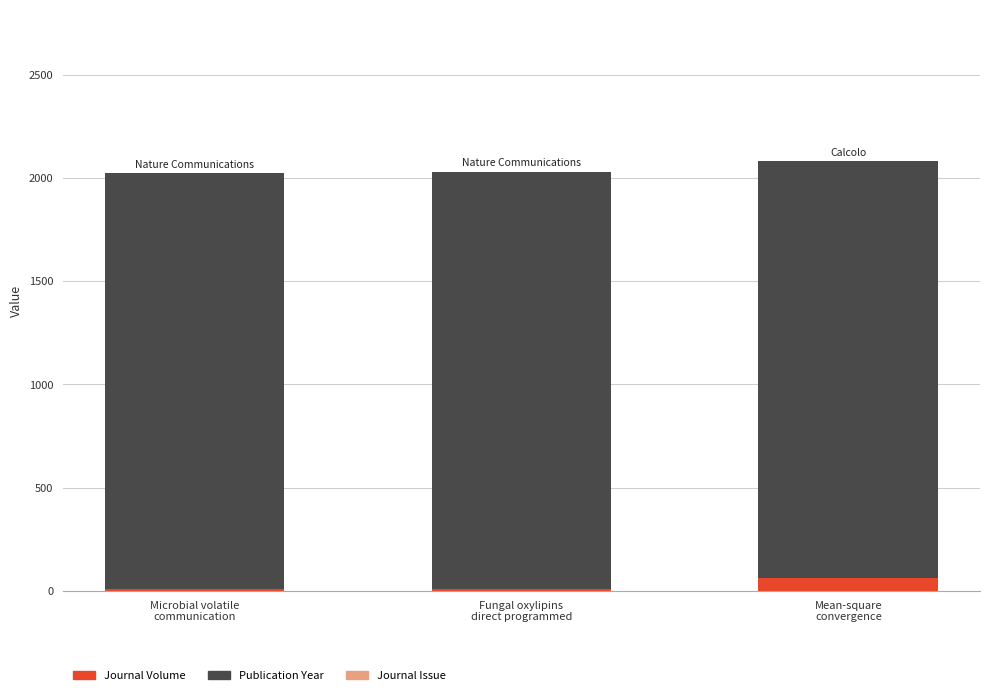

Are the bars horizontal?

No